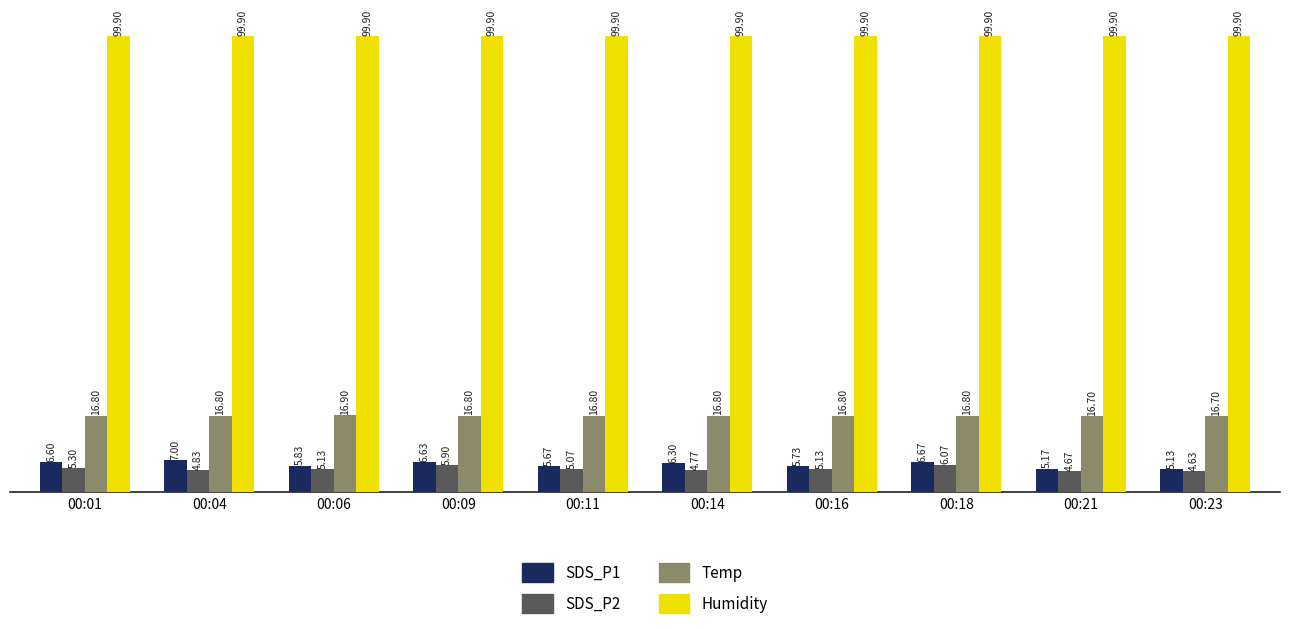

Is the value of Humidity at 00:16 greater than the value of SDS_P1 at 00:16?

Yes